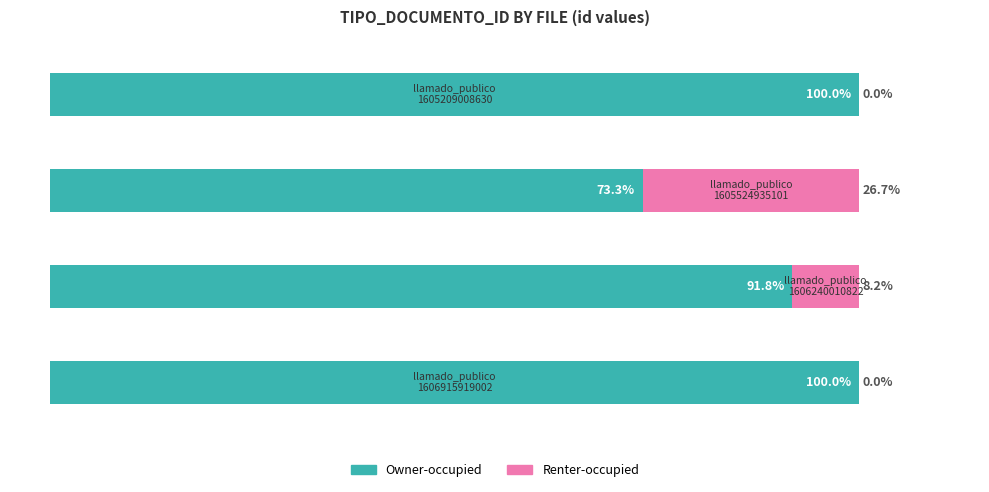

What are all the series names shown in the legend?

Owner-occupied, Renter-occupied